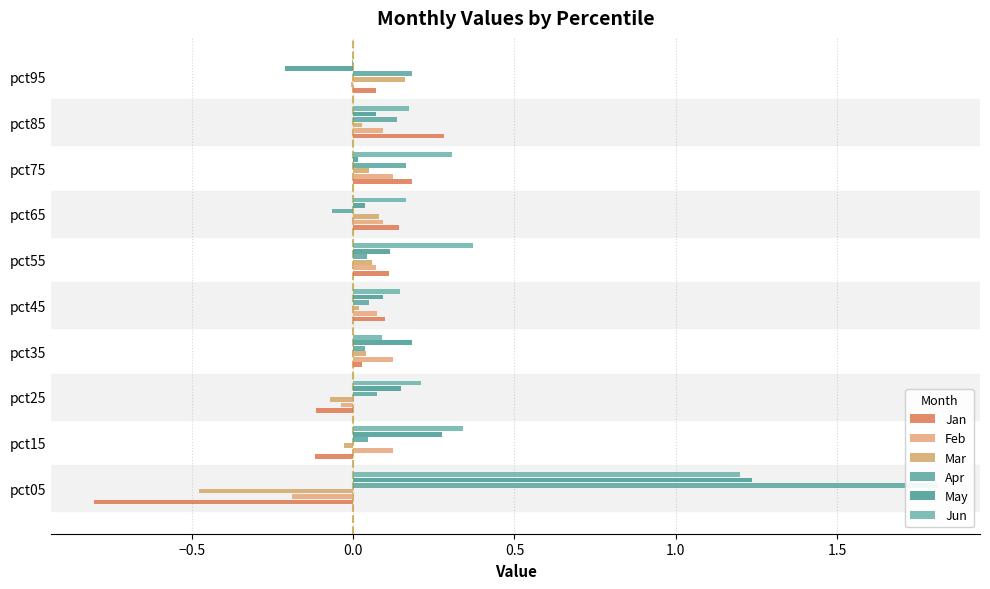

Which has a higher value, pct55 or pct85?

pct85